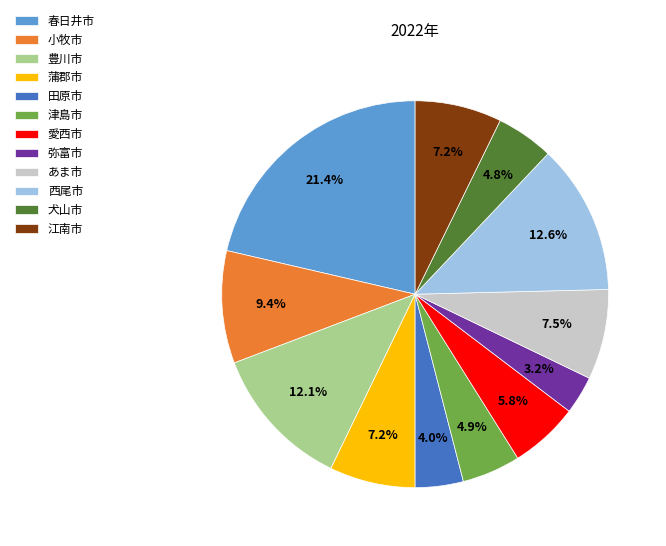

What is the smallest slice in the pie chart?

弥富市